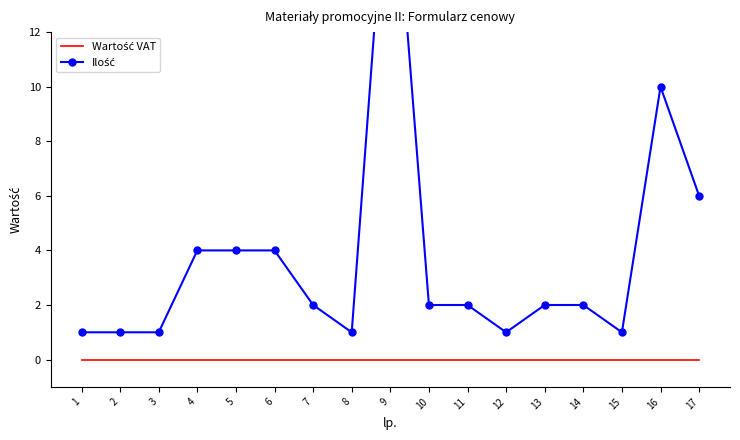

The Ilość series shows 1 at 3. True or false?

True